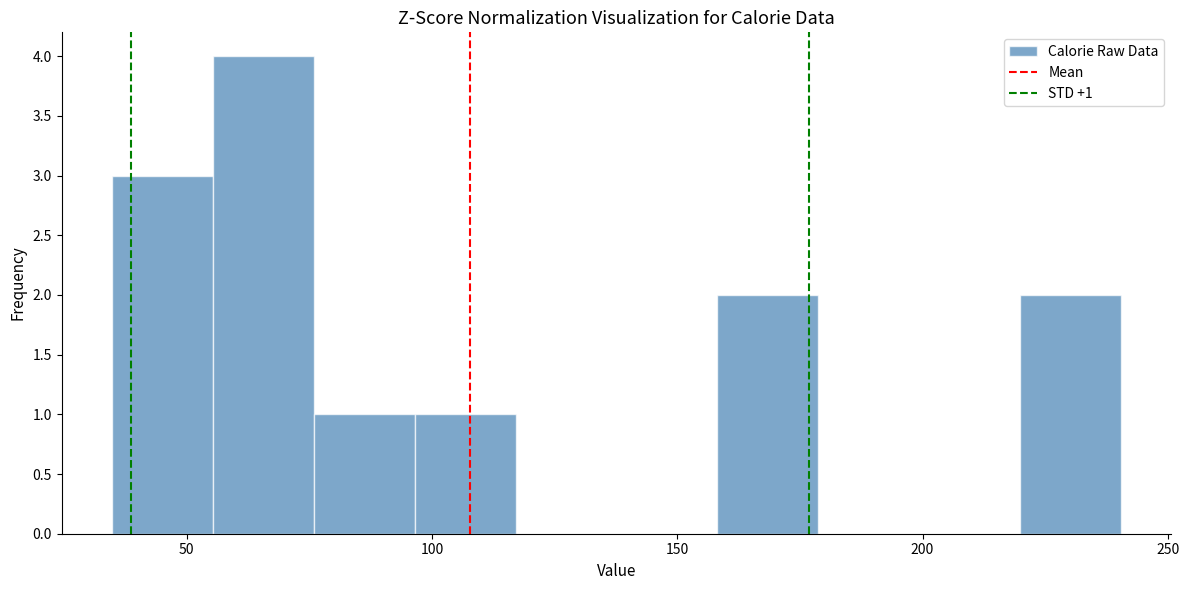

Which range on the x-axis has the tallest bar?

55 to 75